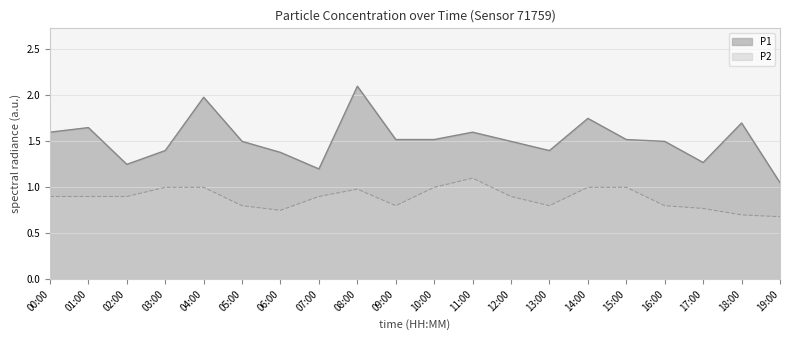

Rank the series at 05:00 from highest to lowest value.

P1, P2